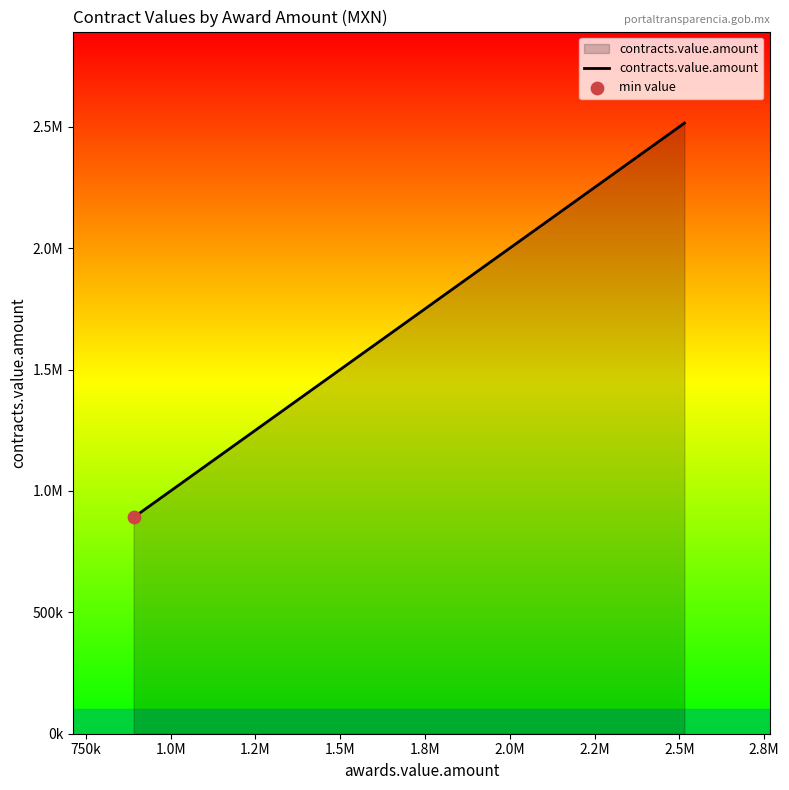

Does the chart have visible grid lines?

No